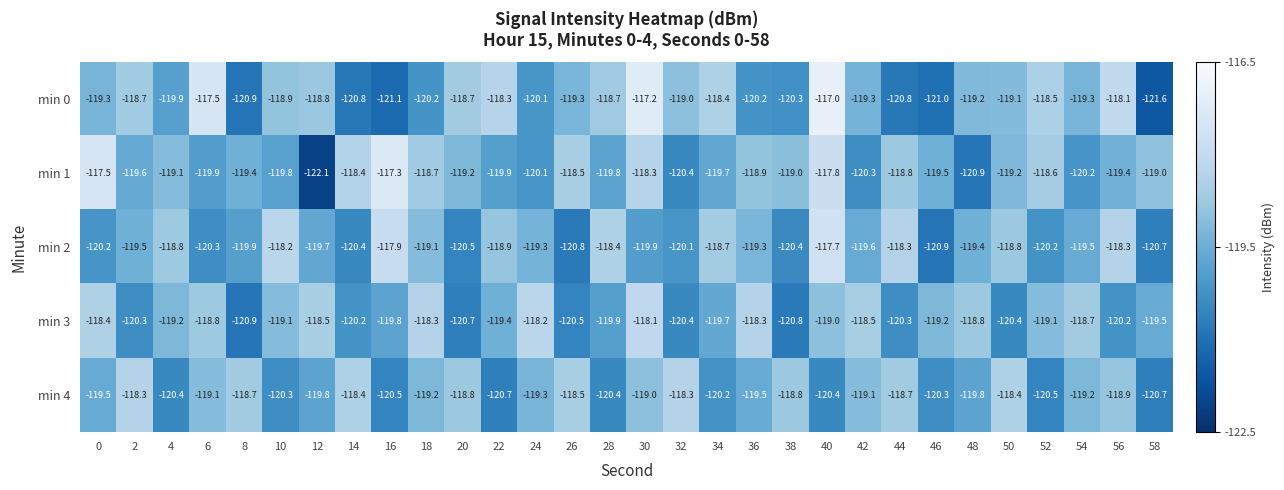

Rank the series at 28 from highest to lowest value.

min 2, min 0, min 1, min 3, min 4